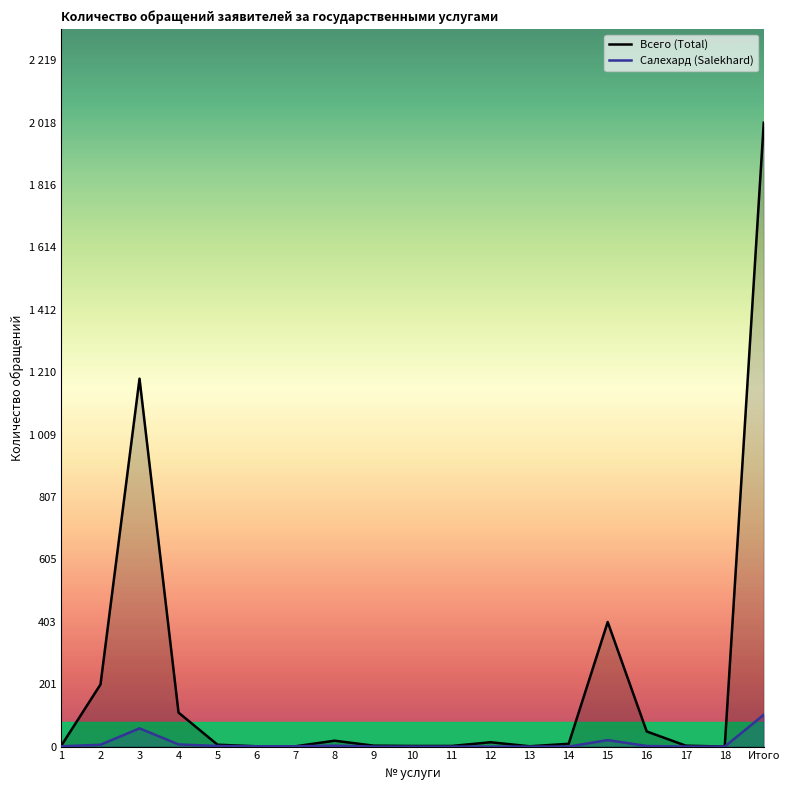

What is the difference between the maximum and minimum values in the Салехард (Salekhard) series?

103